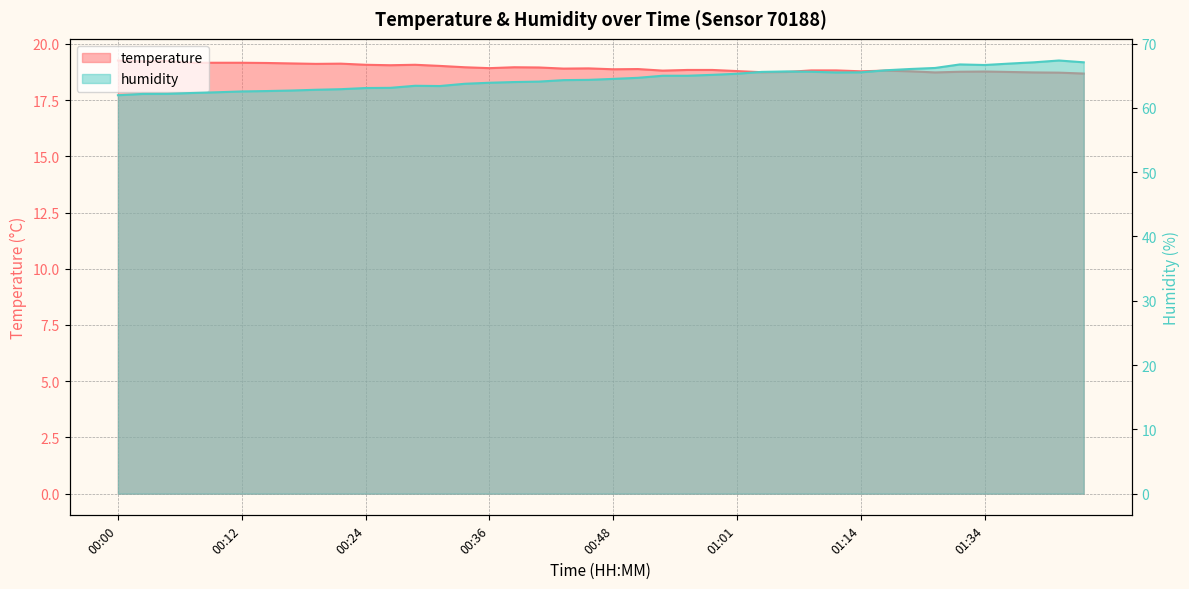

Is the value of temperature at 00:34 greater than the value of humidity at 00:14?

No